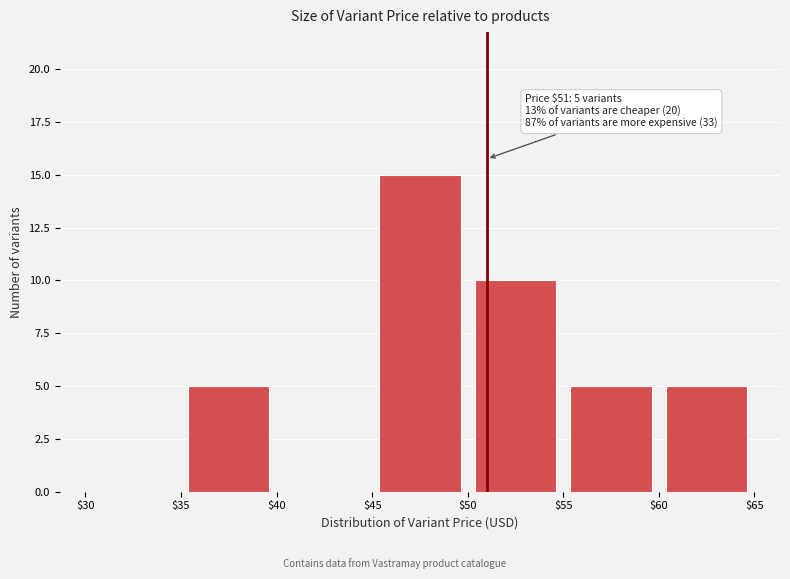

Over which range of the x-axis is the bar tallest?

$45 to $50